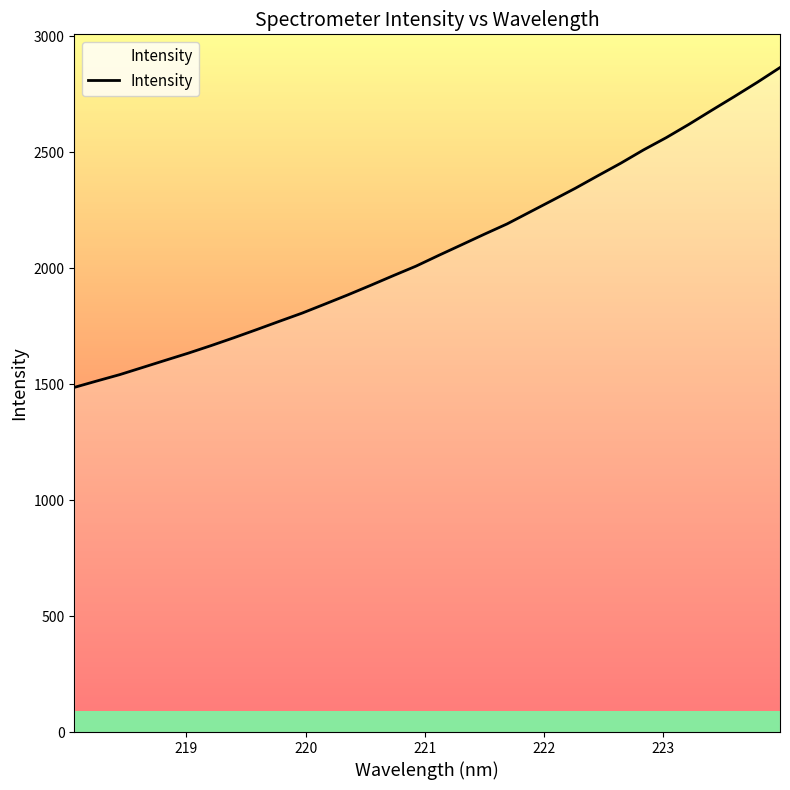

What is the difference between the maximum and minimum values?

1379.1